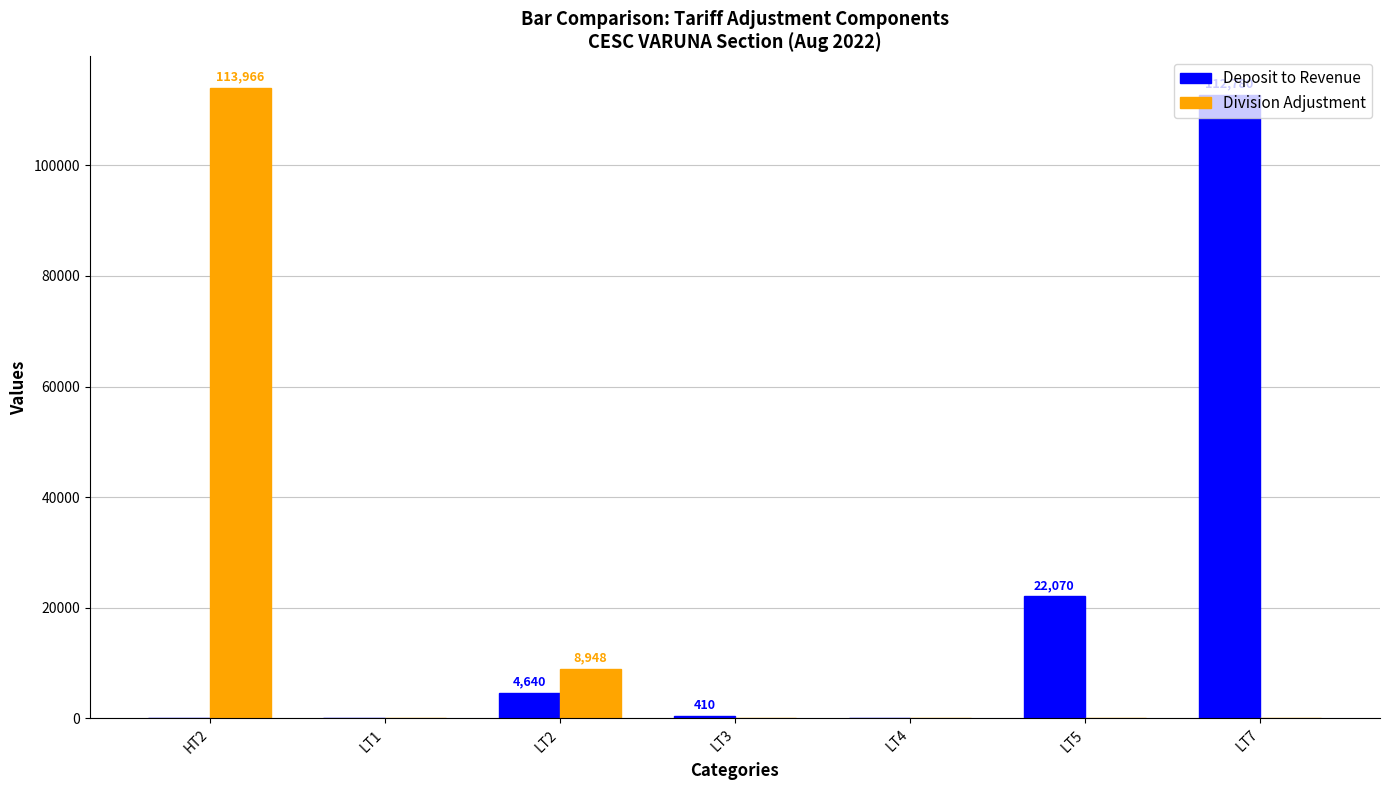

What are all the series names shown in the legend?

Deposit to Revenue, Division Adjustment